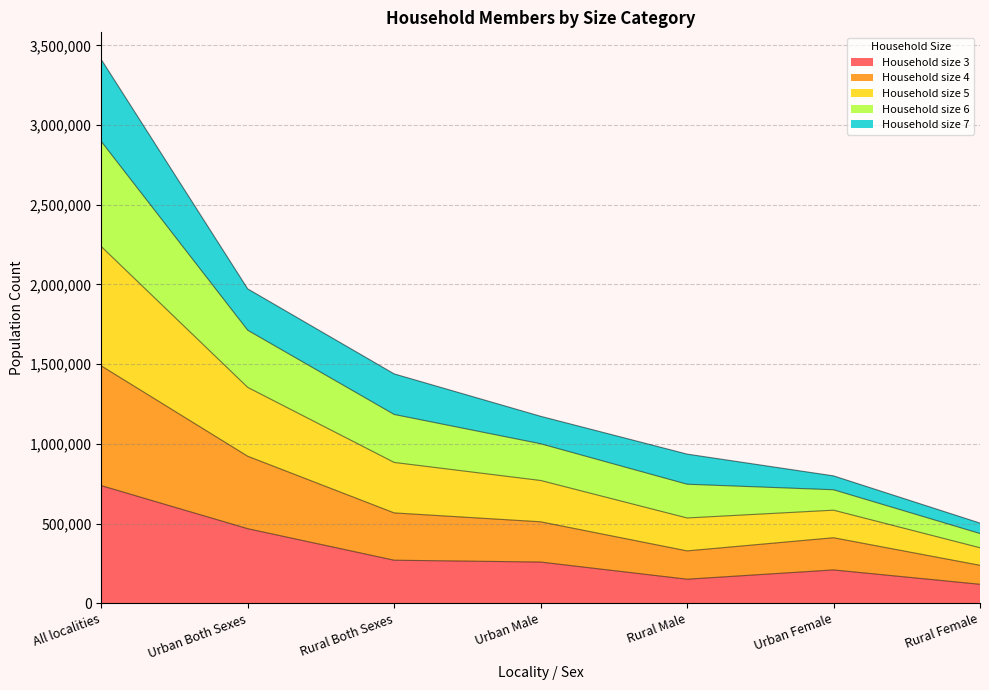

Which category has the highest value in the Household size 3 series?

All localities